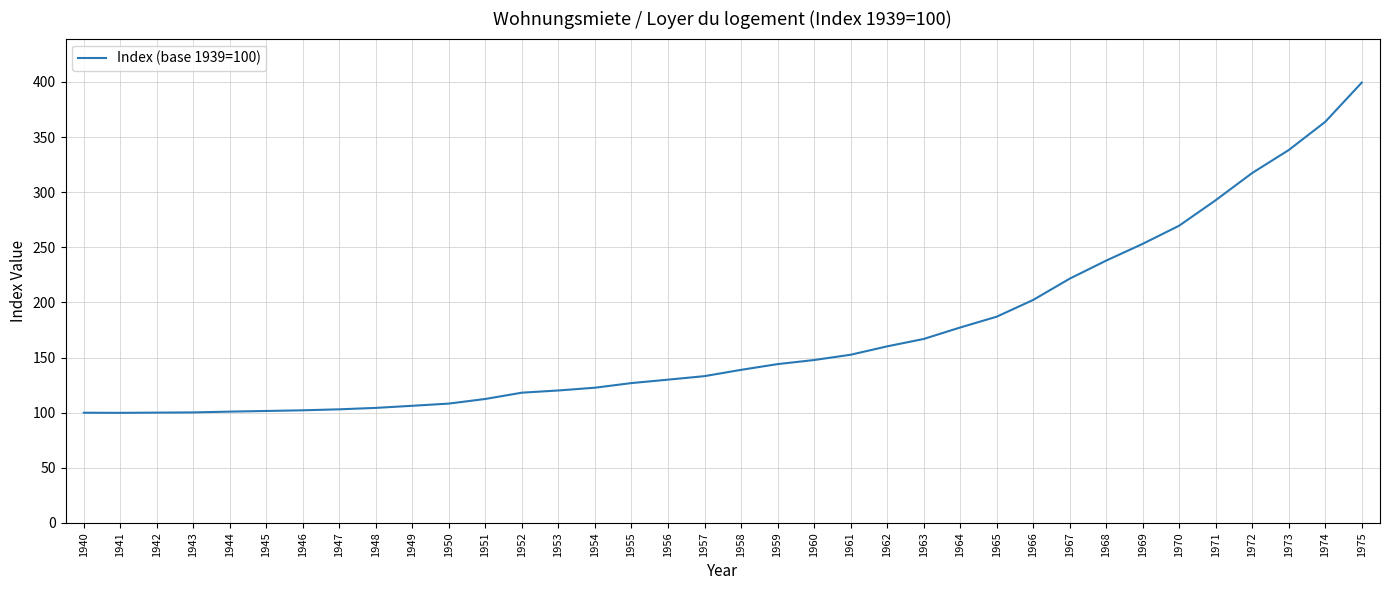

The value at 1958 is 138.8. True or false?

True